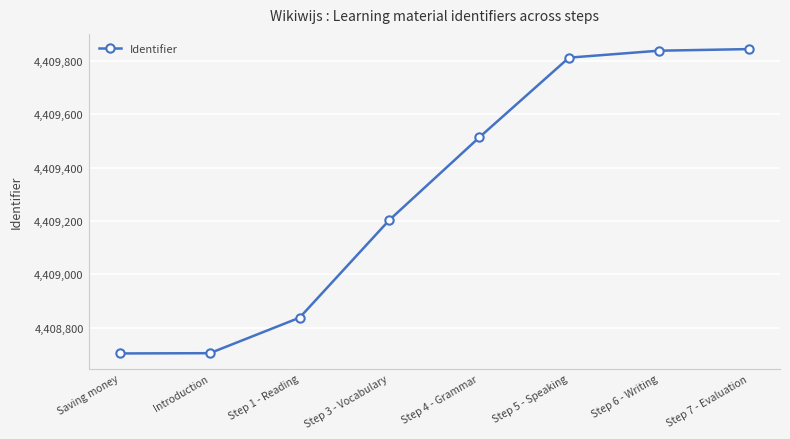

Is it true that the value at Step 6 - Writing is 933639?

False